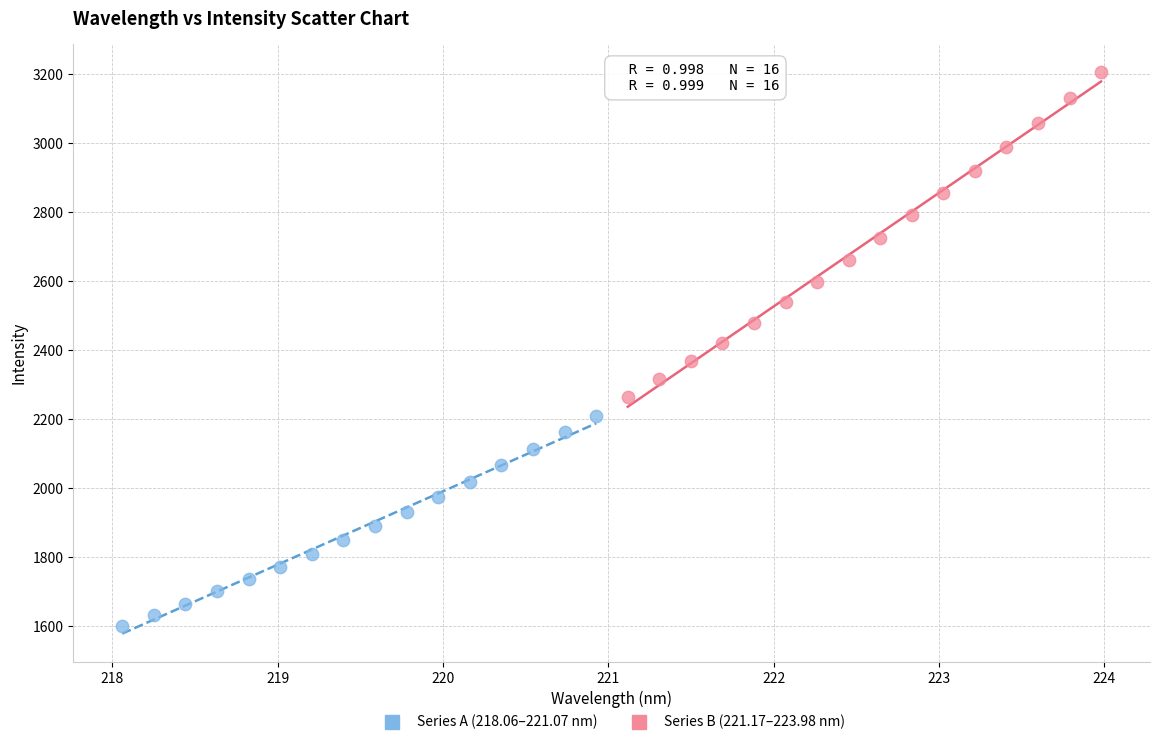

Which series has the largest Y range (max minus min)?

Series B (221.17–223.98 nm)